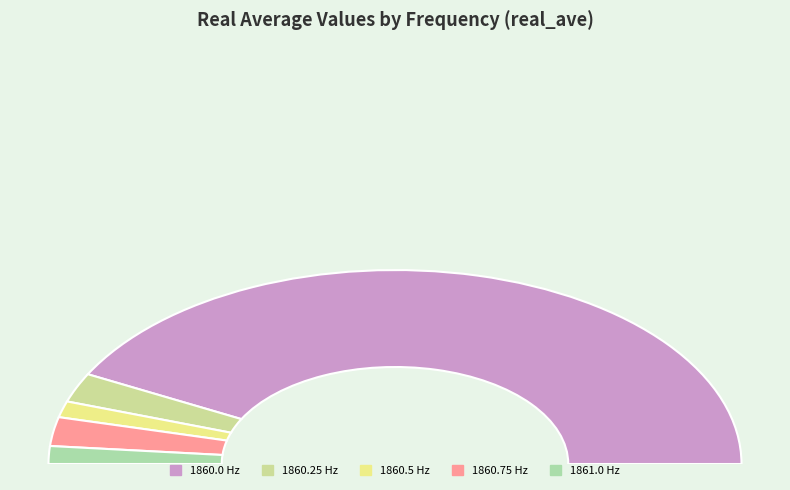

What is the smallest slice in the pie chart?

1860.5